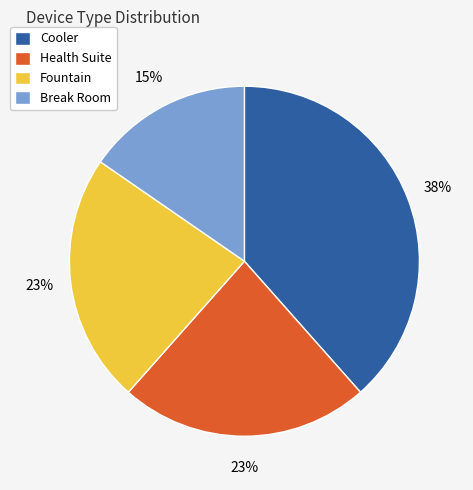

What is the ratio of the value at Fountain to the value at Cooler?

0.6